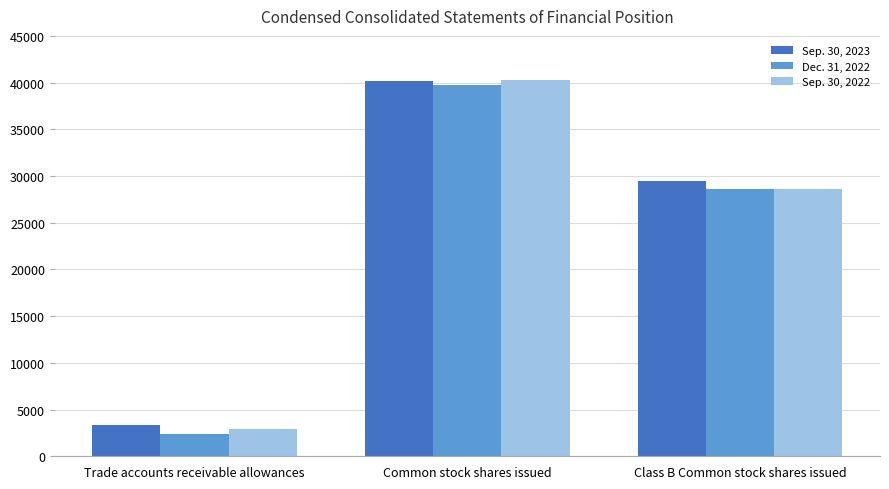

At which category is the sum across all series the highest?

Common stock shares issued